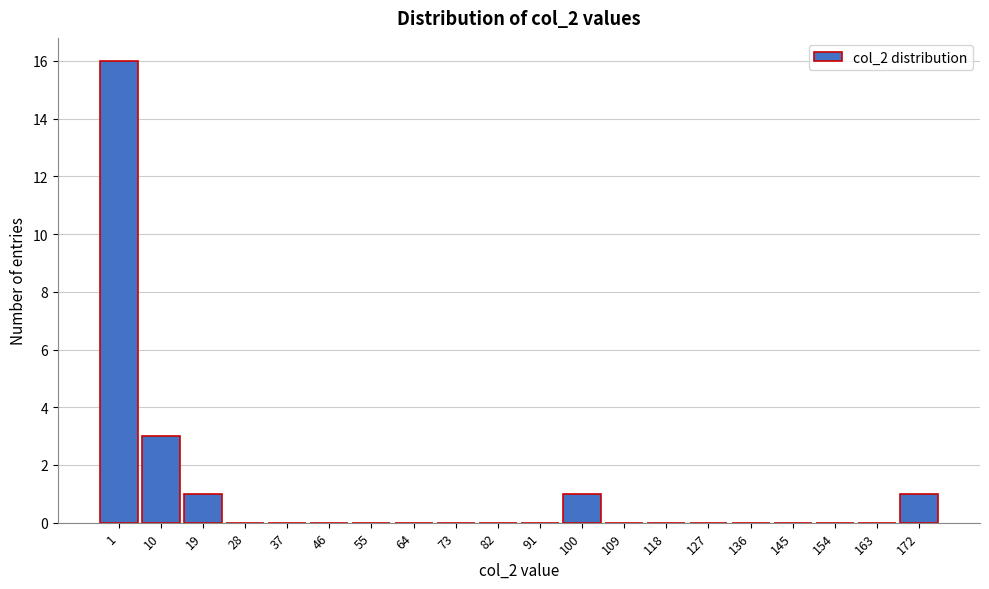

Reading left to right, transcribe all the data shown in this chart.

1=16	10=3	19=1	28=0	37=0	46=0	55=0	64=0	73=0	82=0	91=0	100=1	109=0	118=0	127=0	136=0	145=0	154=0	163=0	172=1